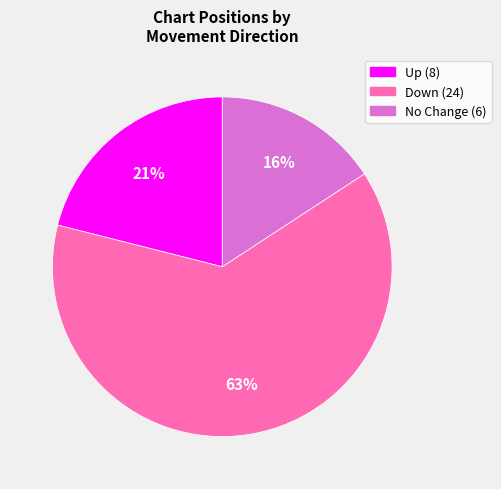

To the nearest percent, what is the difference between the largest and smallest slice percentages?

47%